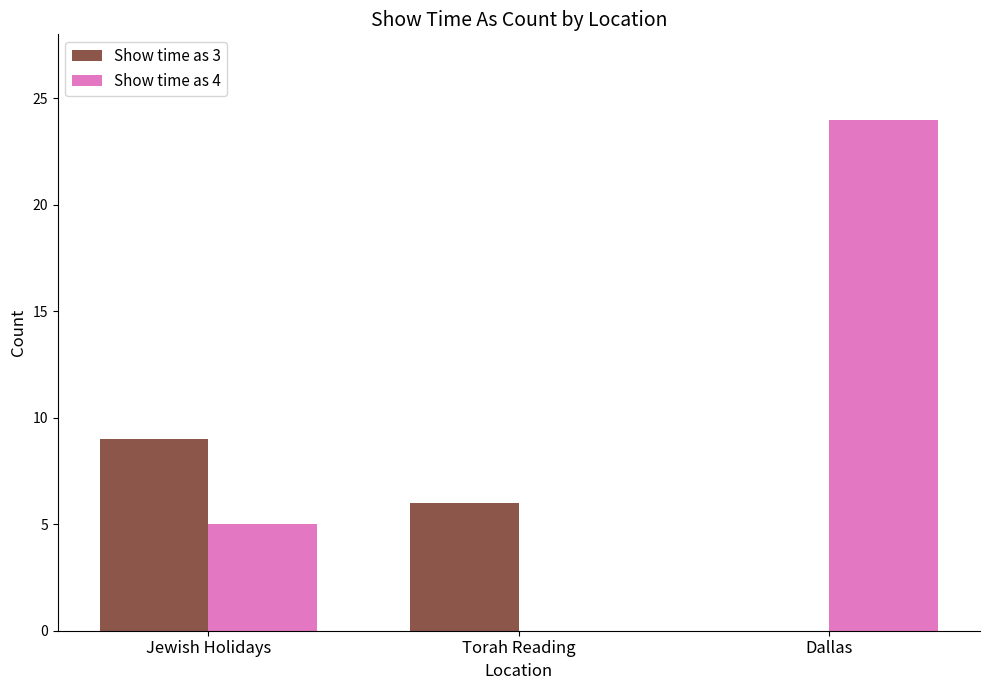

Is it true that Show time as 3 equals 0 at Dallas?

True